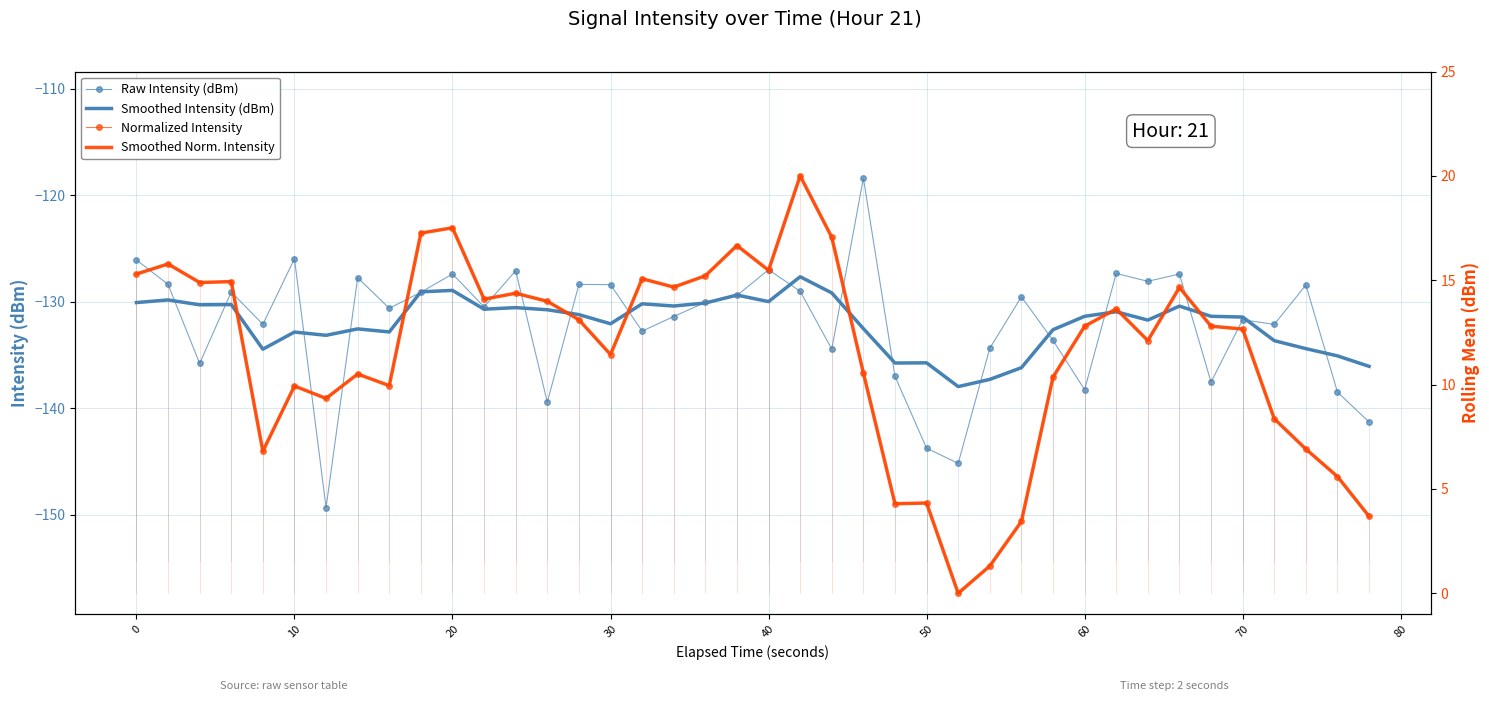

The Normalized Intensity series shows 7.2 at 31. True or false?

False